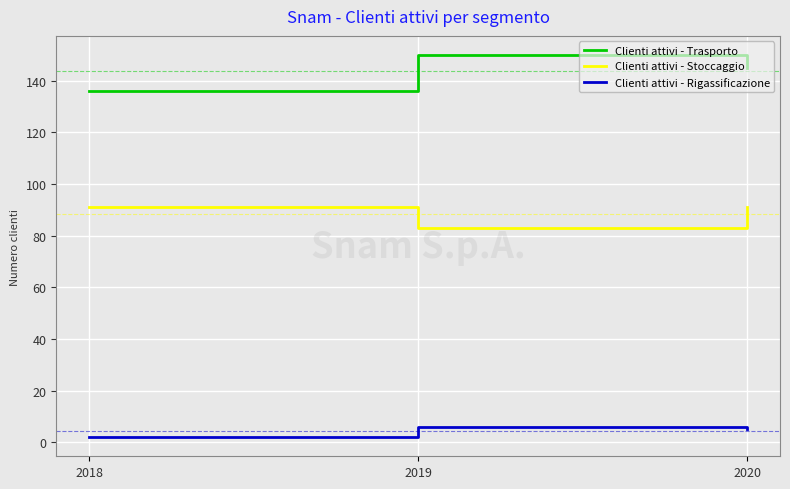

Which category has the highest value across all series?

2019